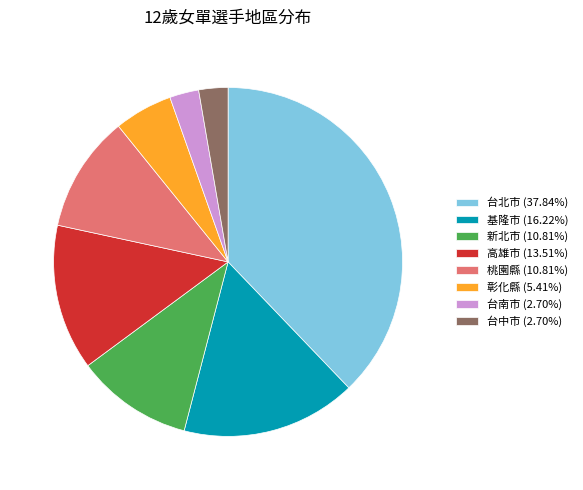

Does 高雄市 (13.51%) represent more than half of the total?

No